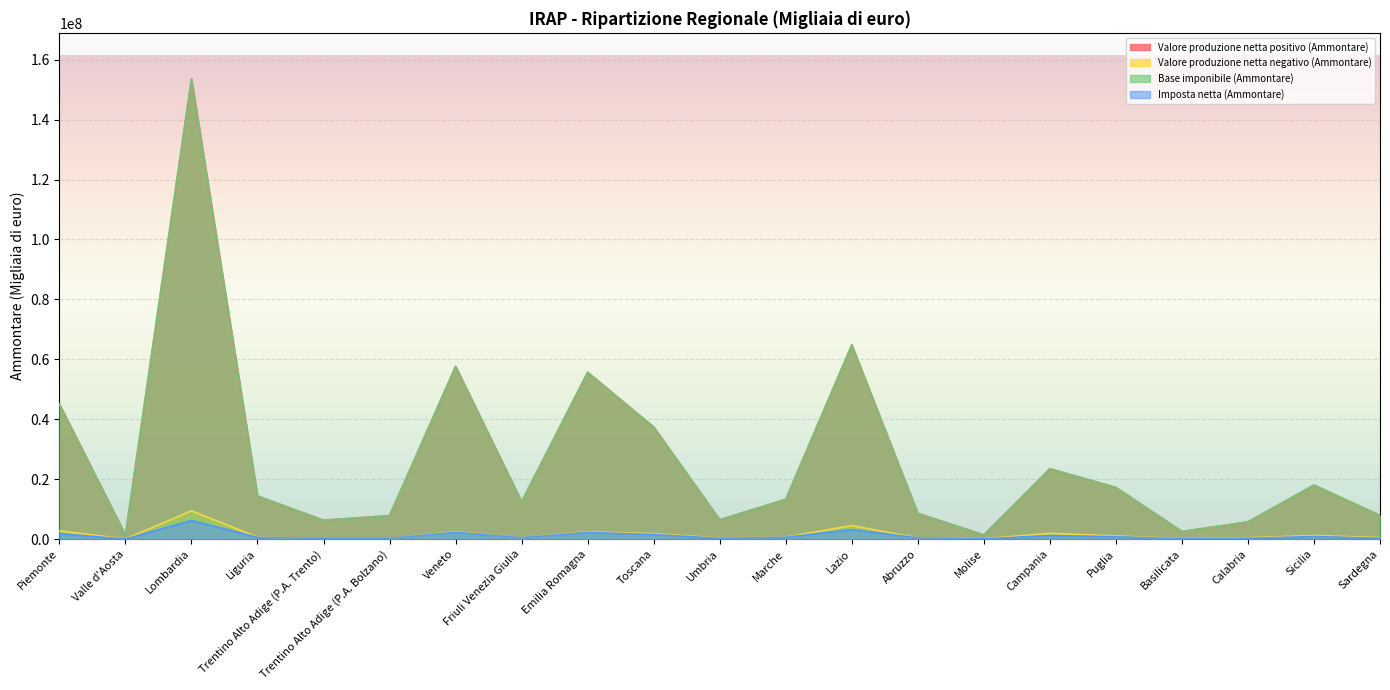

At which label is Valore produzione netta negativo (Ammontare) closest to 4742279?

Lazio